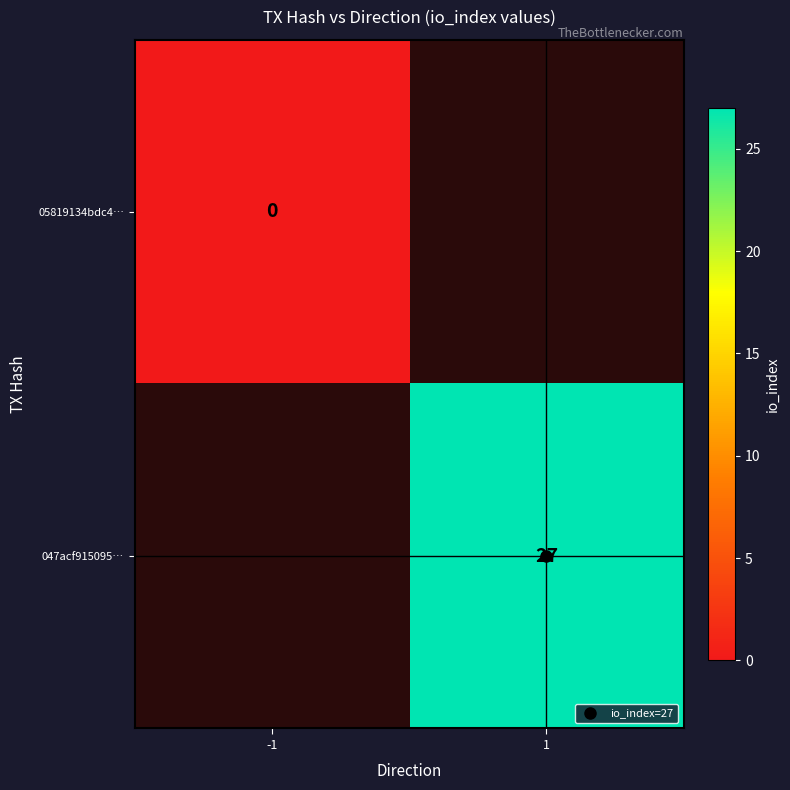

Count the number of categories in the chart.

2